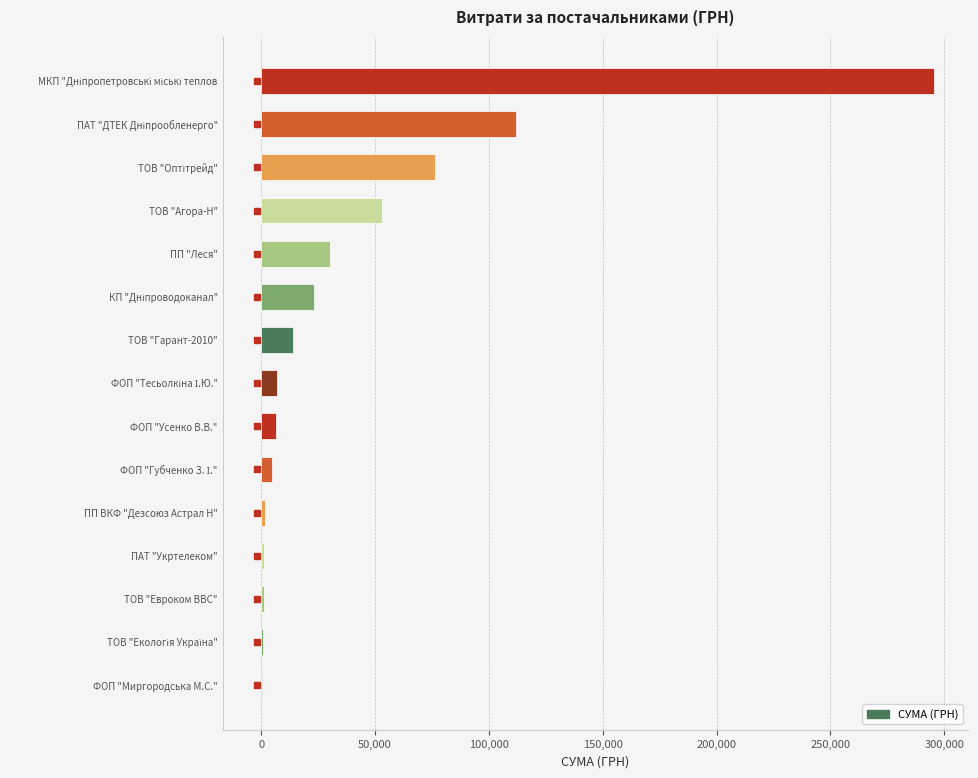

What is the maximum value shown in the chart?

295638.6